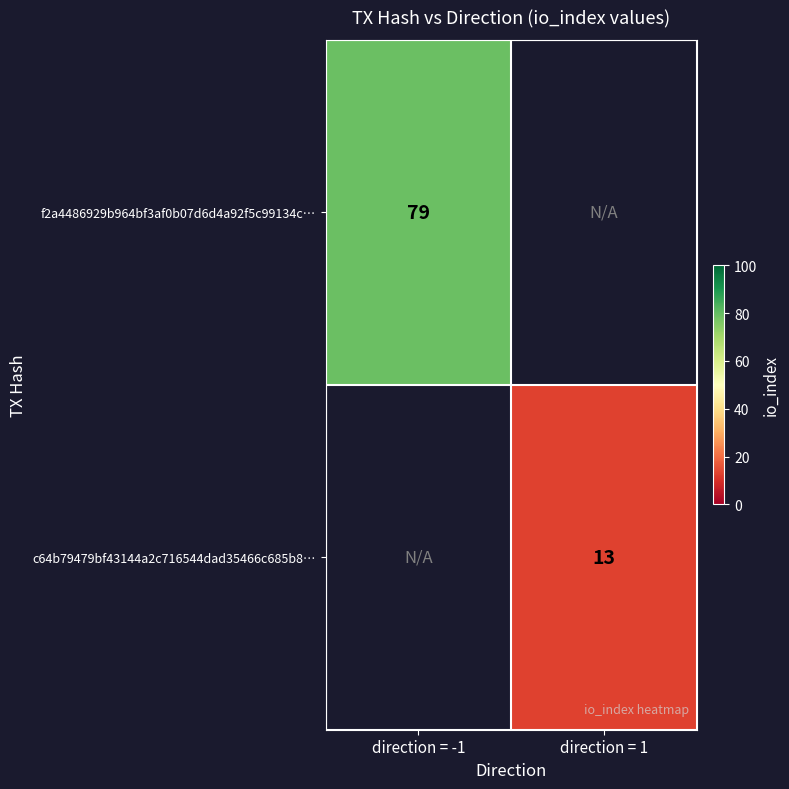

How many distinct data groups are displayed?

2